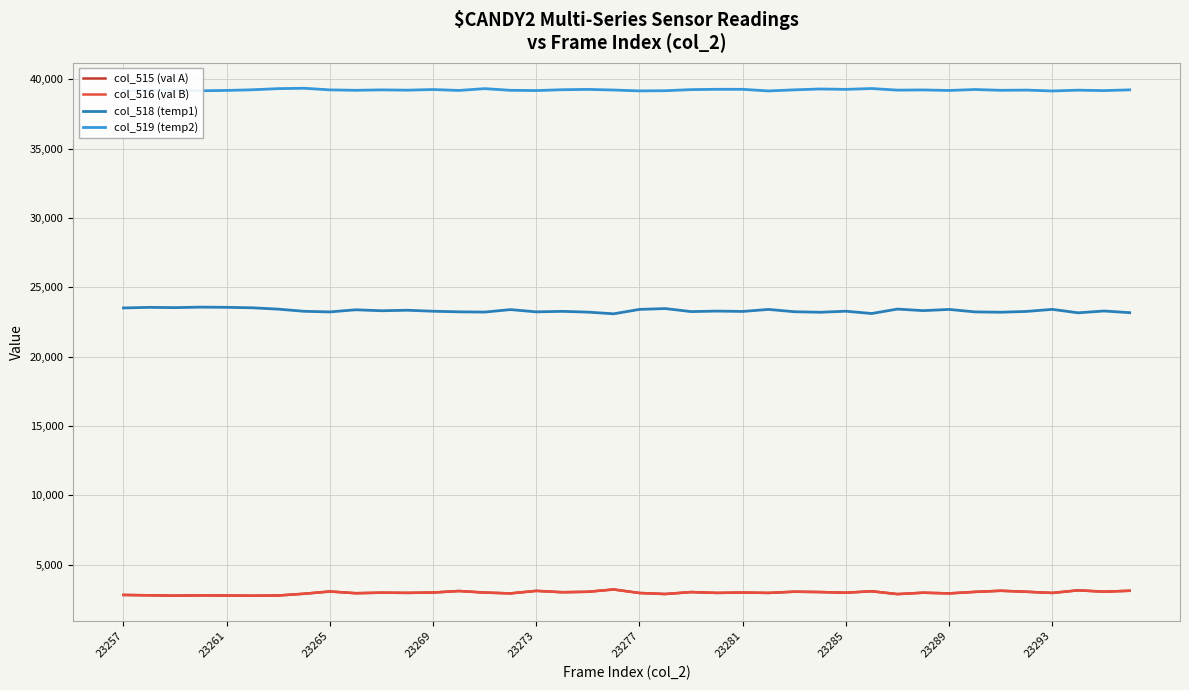

True or false: col_515 (val A) and col_518 (temp1) intersect in this chart.

False